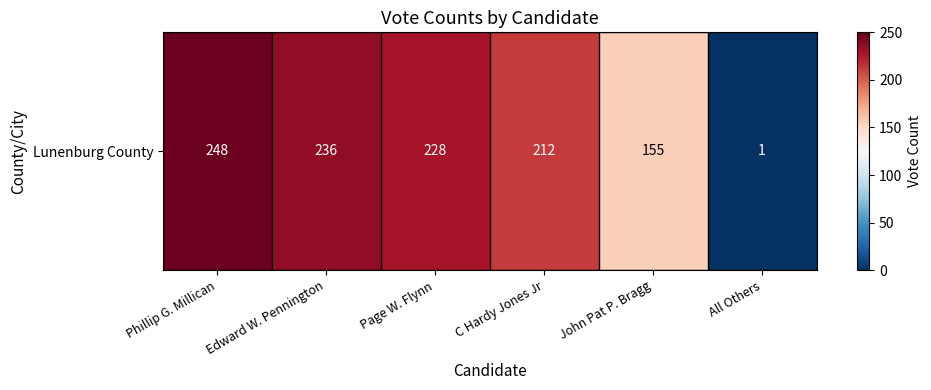

What is the difference between the second highest and second lowest values?

81